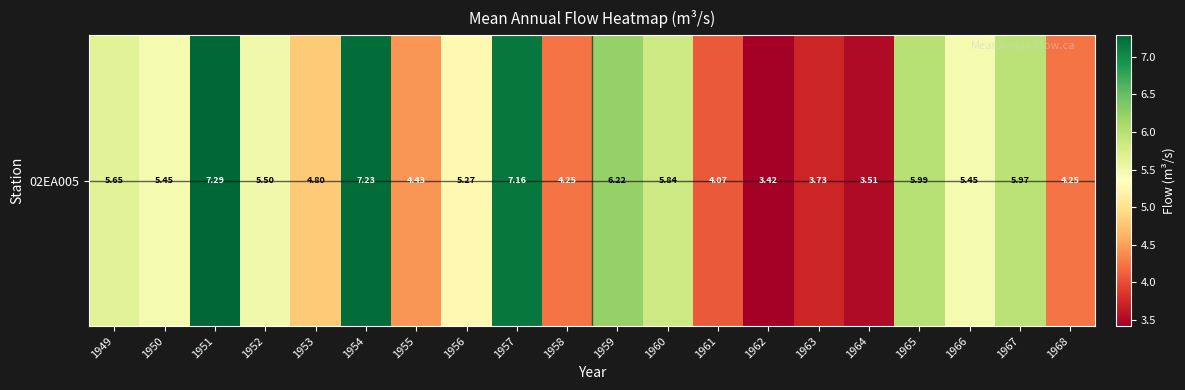

Reading left to right, list all the values displayed in this chart.

1949=5.6	1950=5.4	1951=7.3	1952=5.5	1953=4.8	1954=7.2	1955=4.4	1956=5.3	1957=7.2	1958=4.3	1959=6.2	1960=5.8	1961=4.1	1962=3.4	1963=3.7	1964=3.5	1965=6.0	1966=5.5	1967=6.0	1968=4.2